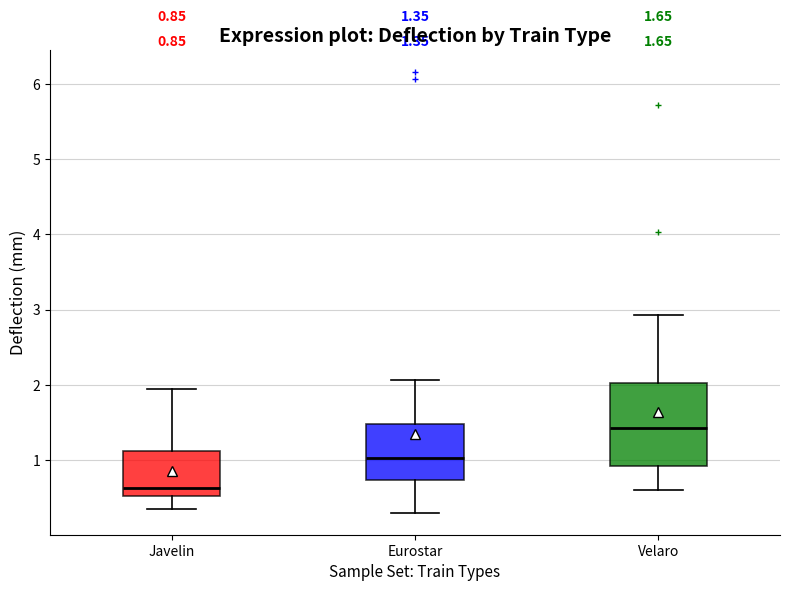

Comparing the boxes themselves (not the whiskers), which one is the tallest?

Velaro